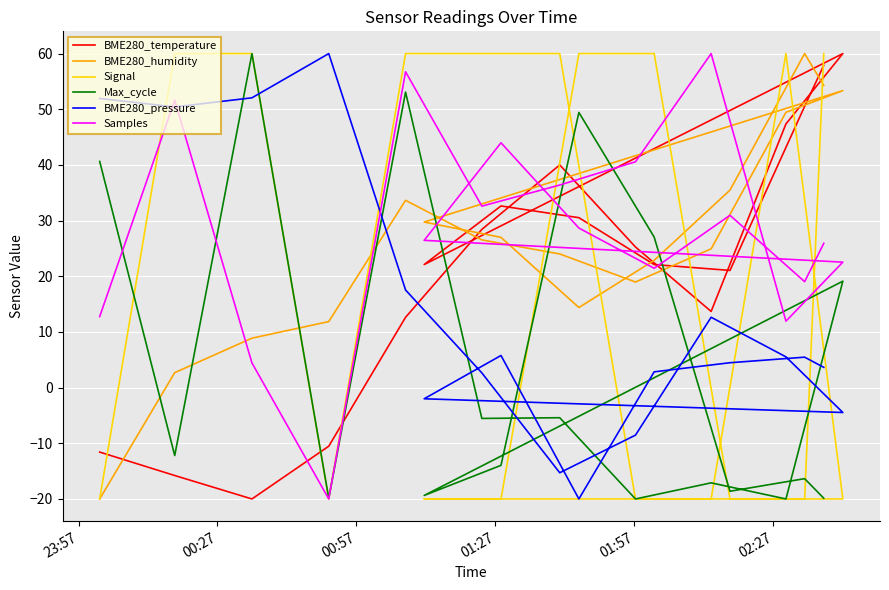

Which series has the widest spread of values?

BME280_temperature